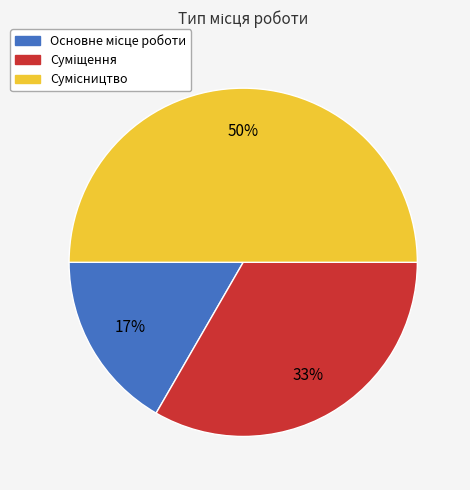

To the nearest percent, what is the difference between the largest and smallest slice percentages?

33%